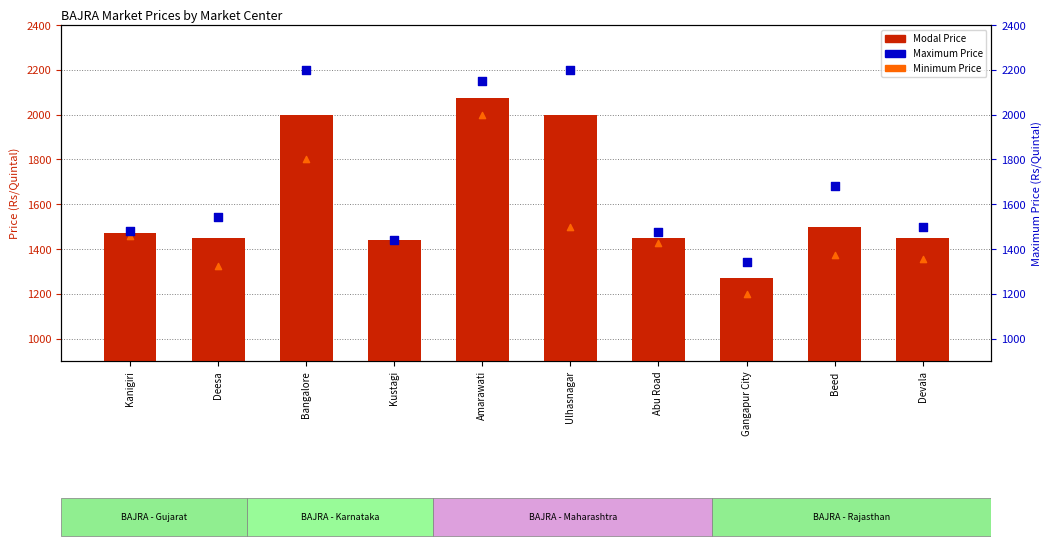

Is the value of Minimum Price at Kanigiri greater than the value of Modal Price at Amarawati?

No